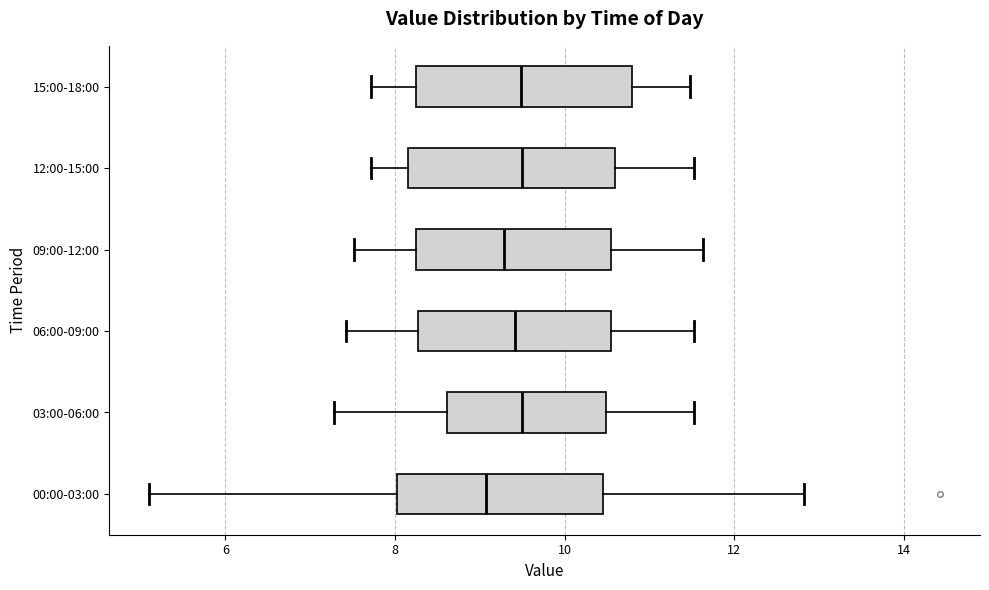

Reading bottom to top, transcribe this box plot: for each box, give where its median line is, the range the box spans, and where its two whiskers end, as read against the x-axis. The values are not printed on the chart, so give them approximately, as read against the axis.

00:00-03:00: median 9.0, box 8.0 to 10.4, whiskers 5.2 to 12.8
03:00-06:00: median 9.6, box 8.6 to 10.4, whiskers 7.2 to 11.6
06:00-09:00: median 9.4, box 8.2 to 10.6, whiskers 7.4 to 11.6
09:00-12:00: median 9.2, box 8.2 to 10.6, whiskers 7.6 to 11.6
12:00-15:00: median 9.6, box 8.2 to 10.6, whiskers 7.8 to 11.6
15:00-18:00: median 9.4, box 8.2 to 10.8, whiskers 7.8 to 11.4